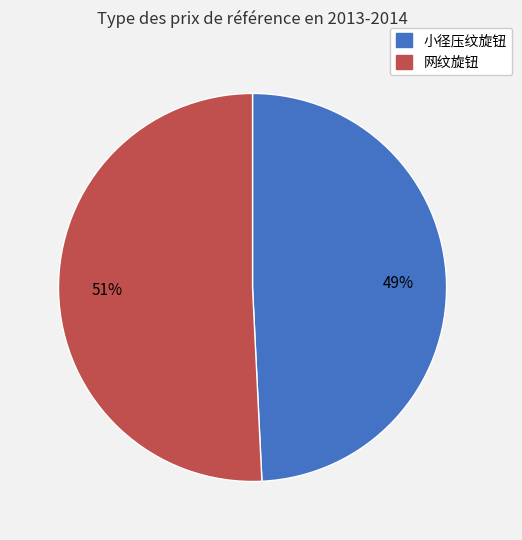

What is the smallest slice in the pie chart?

小径压纹旋钮